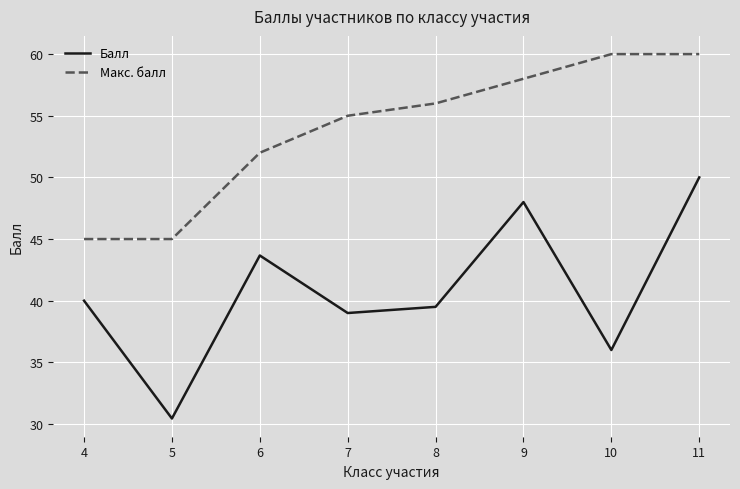

What is the spread (max minus min) of values at 11?

10.0